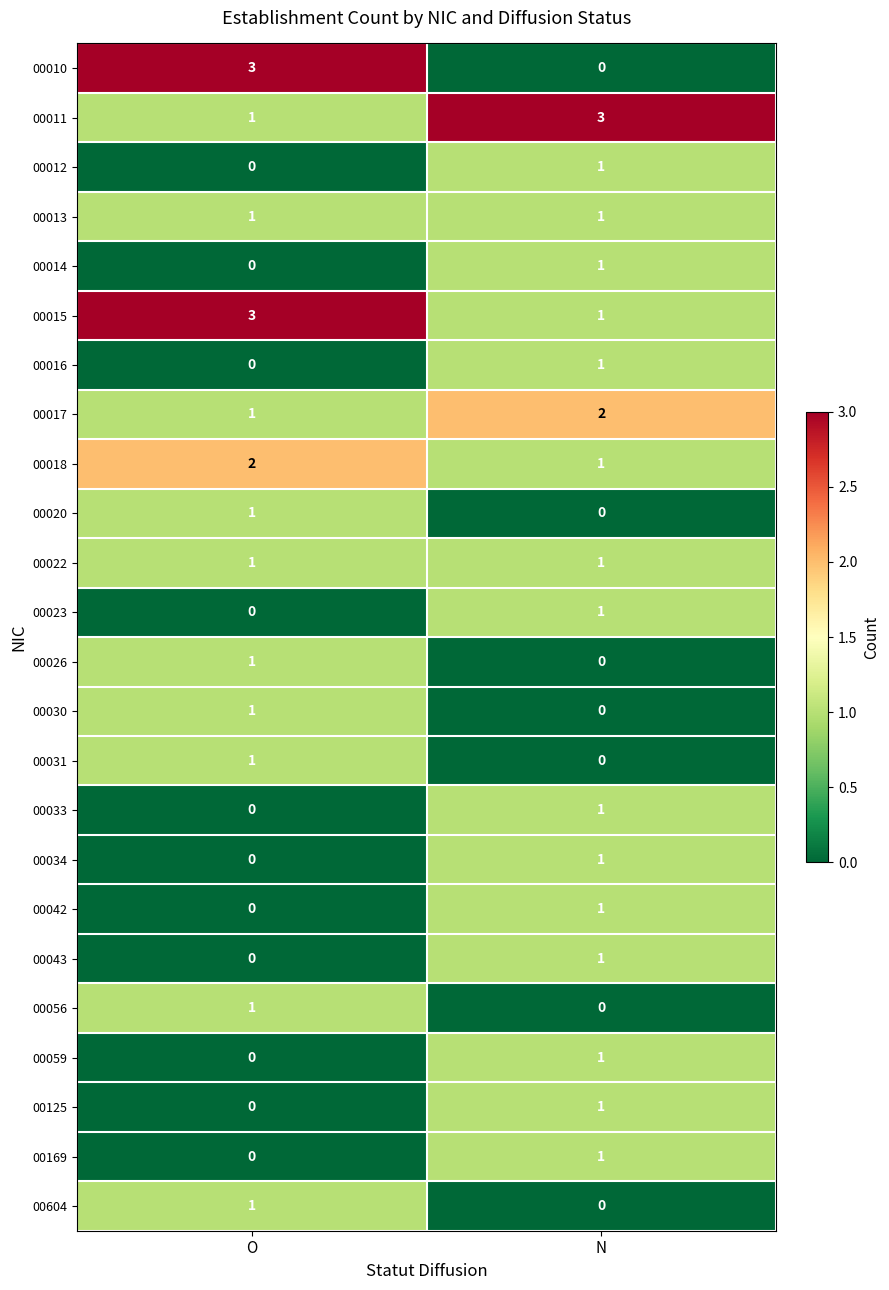

Which series changed the most between O and N?

00010